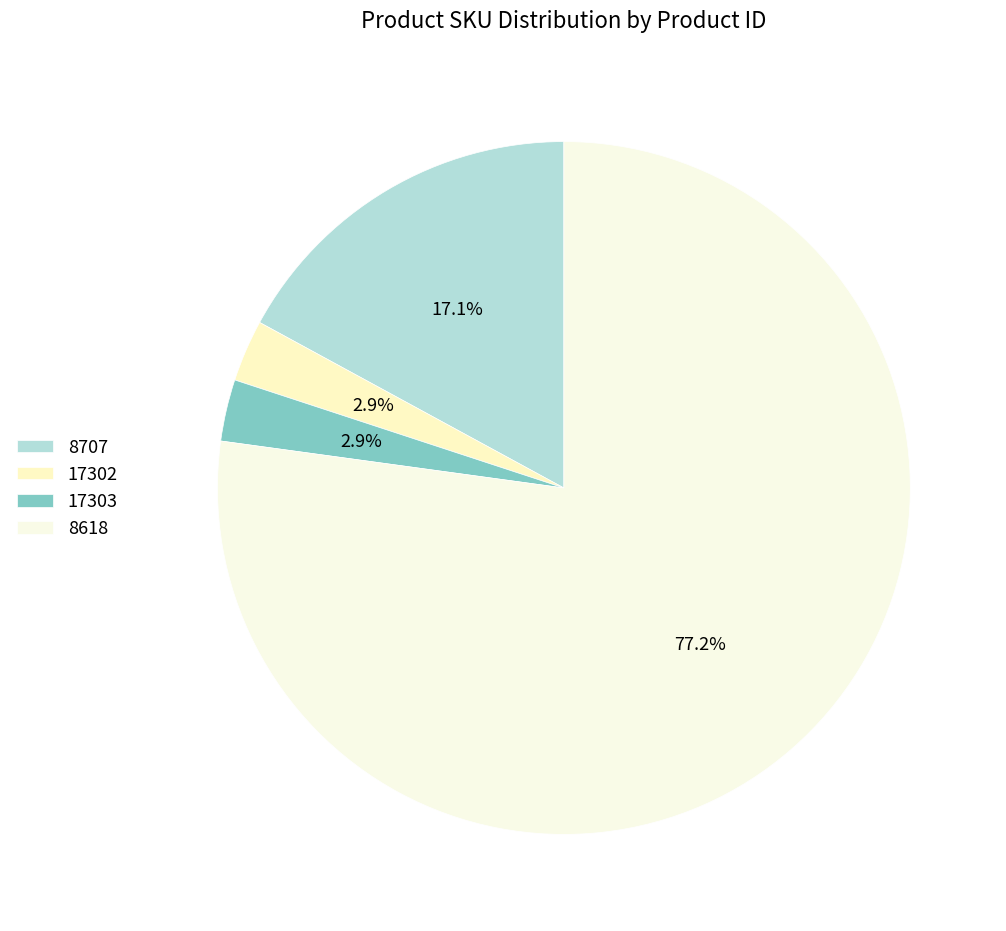

What is the change in value from 8707 to 17302?

-9870